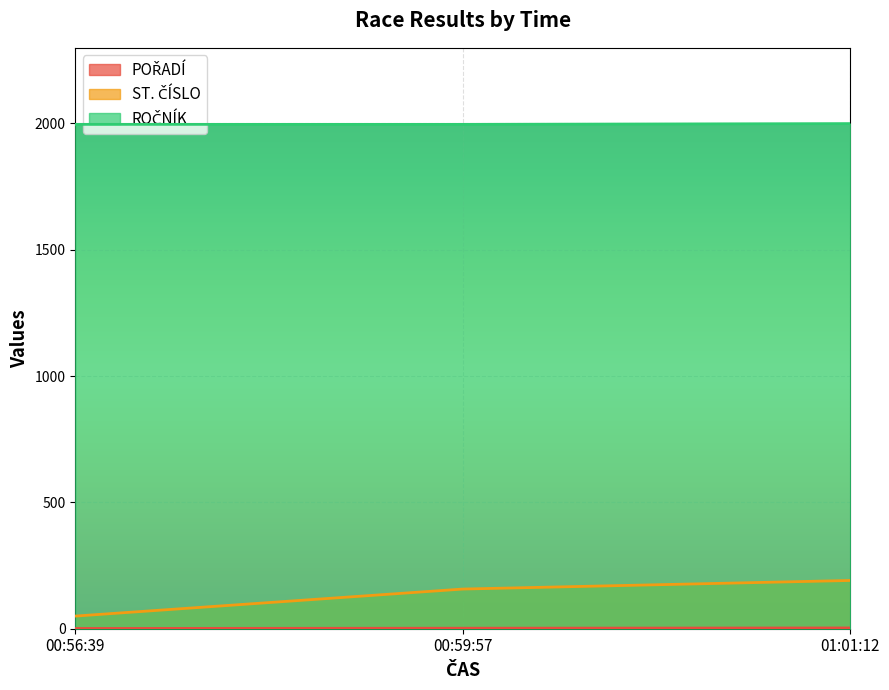

At which label is POŘADÍ closest to 2?

00:59:57